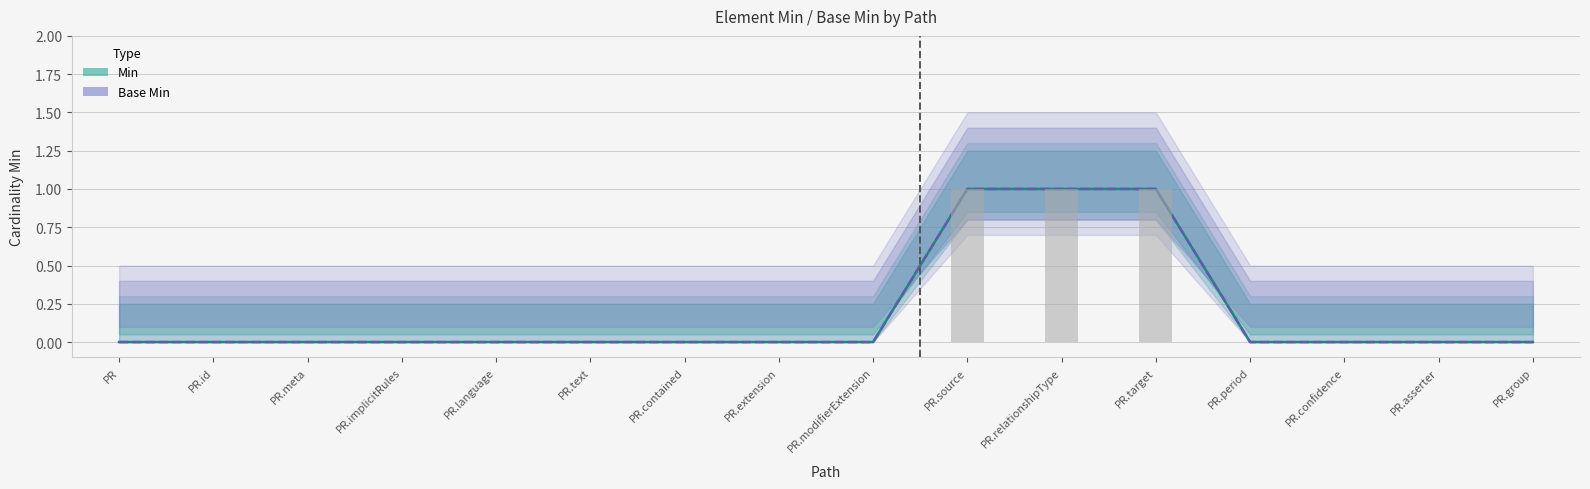

True or false: Min has a value of 0 at PR.implicitRules.

False